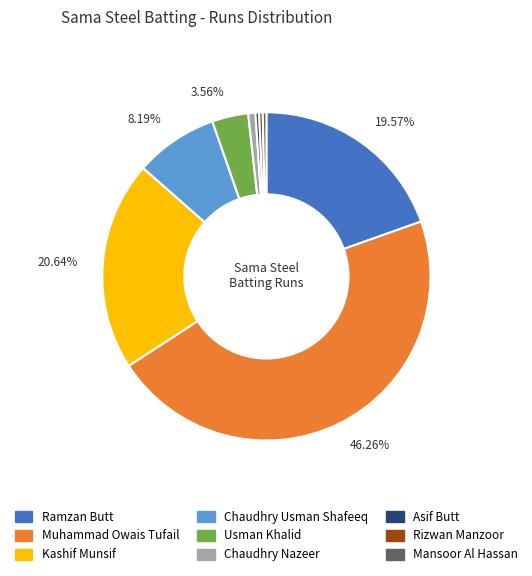

The Chaudhry Usman Shafeeq slice represents 3% of the pie. True or false?

False